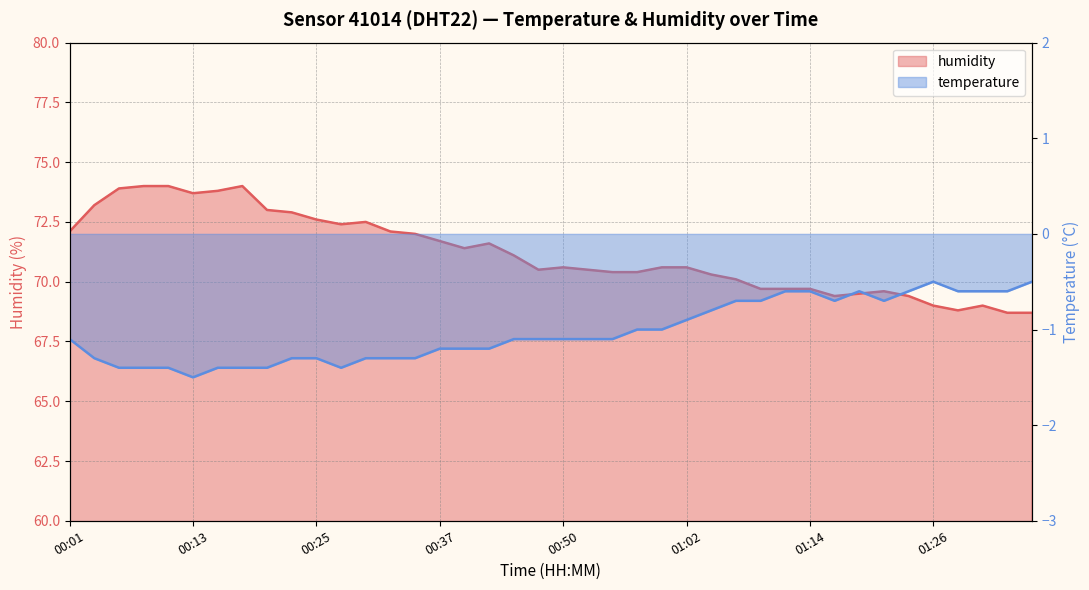

Does the chart have visible grid lines?

Yes